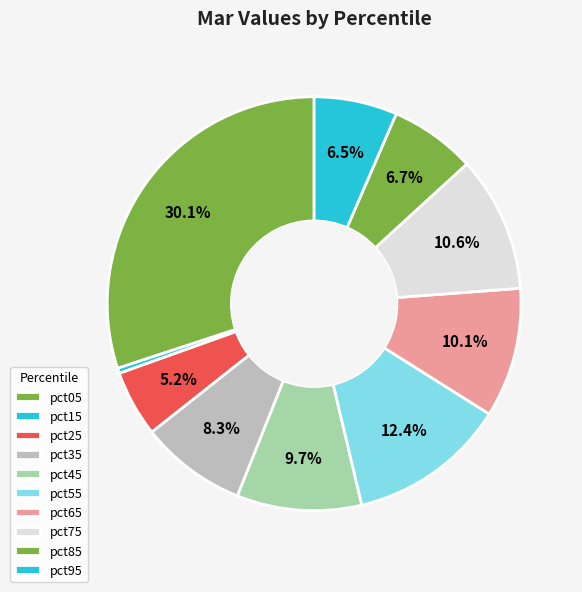

Rank the categories by value from highest to lowest.

pct05, pct55, pct75, pct65, pct45, pct35, pct85, pct95, pct25, pct15